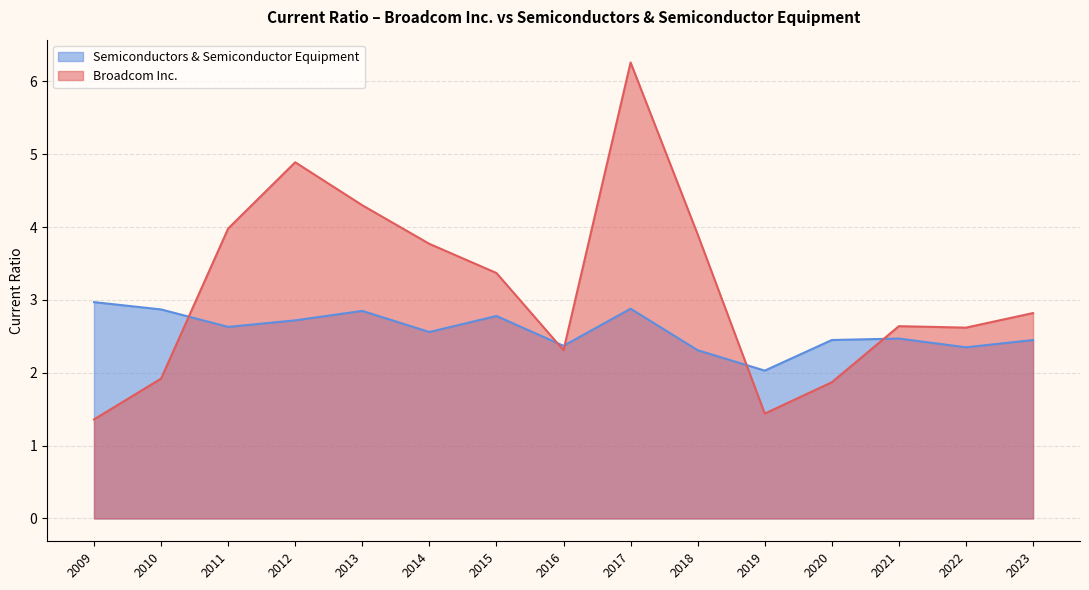

Between 2021 and 2011, which series saw the biggest shift?

Broadcom Inc.